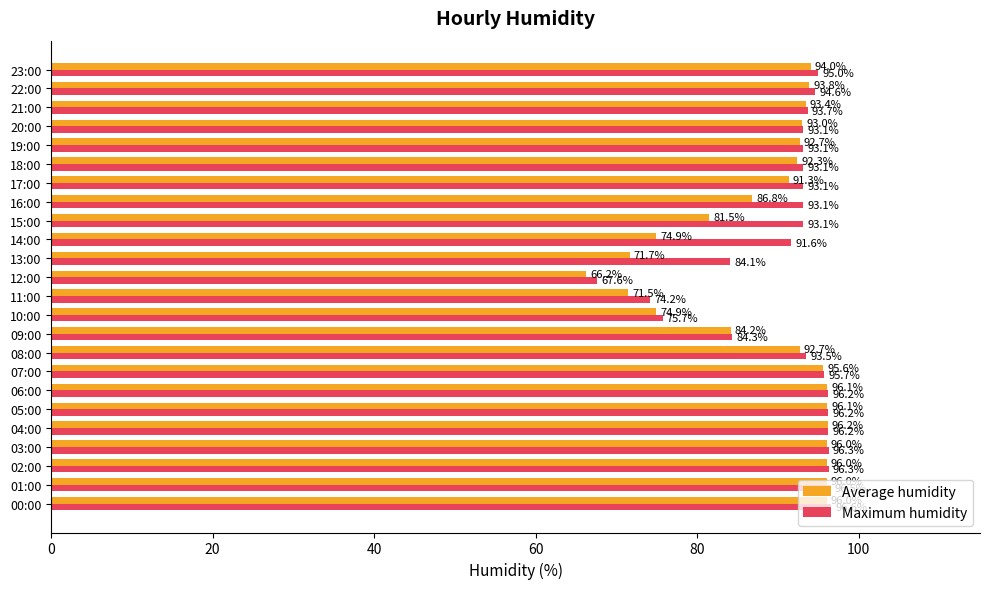

Is the value of Average humidity at 00:00 greater than the value of Maximum humidity at 00:00?

No